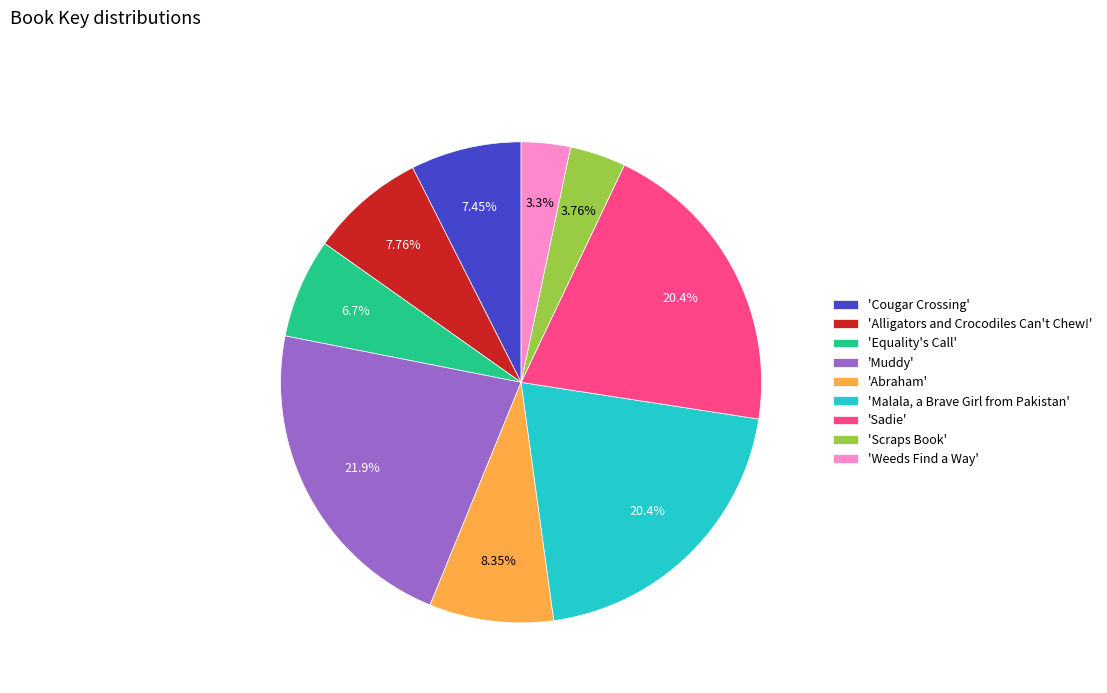

Is there a majority slice in this chart?

No